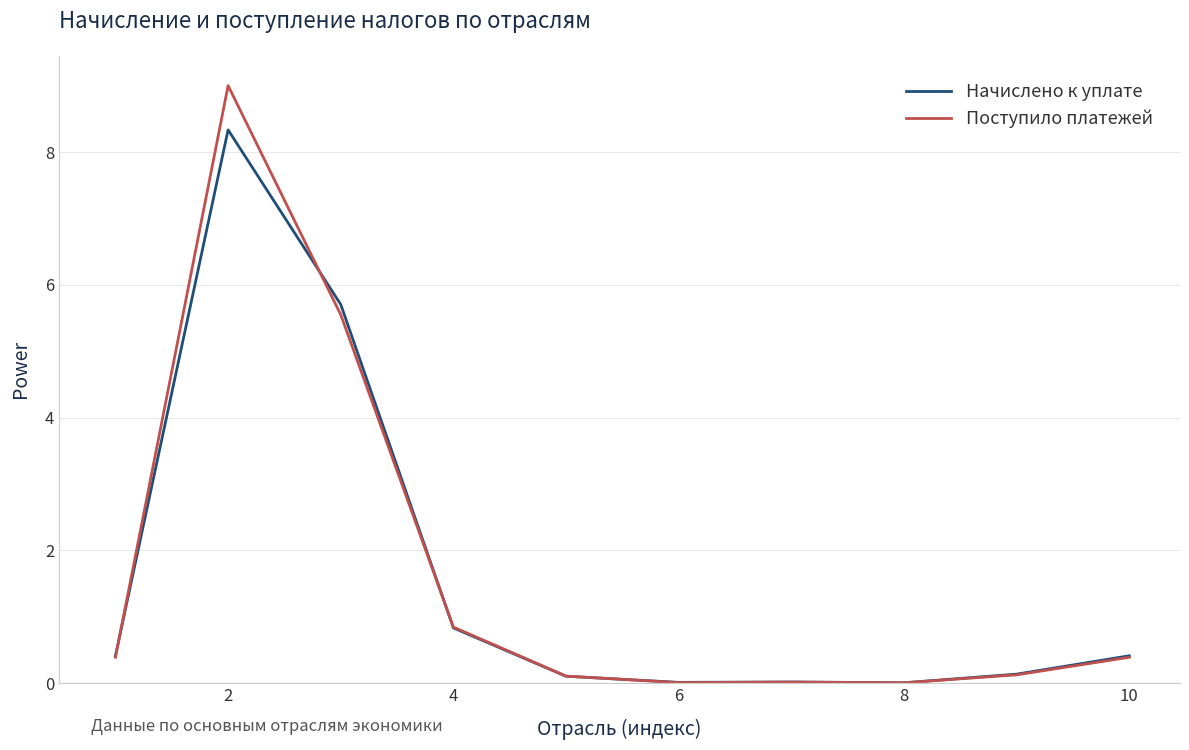

What are all the series names shown in the legend?

Начислено к уплате, Поступило платежей